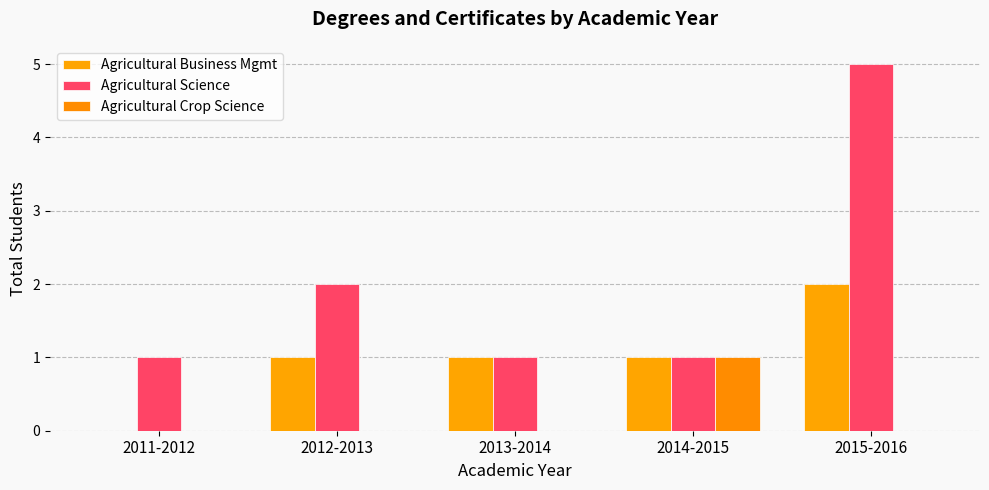

Count the Agricultural Crop Science values in the range 0 to 1.

5